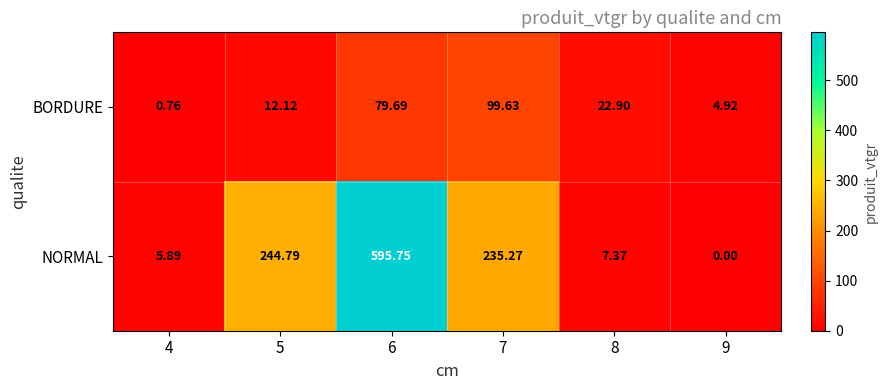

How many values in NORMAL are above zero?

5